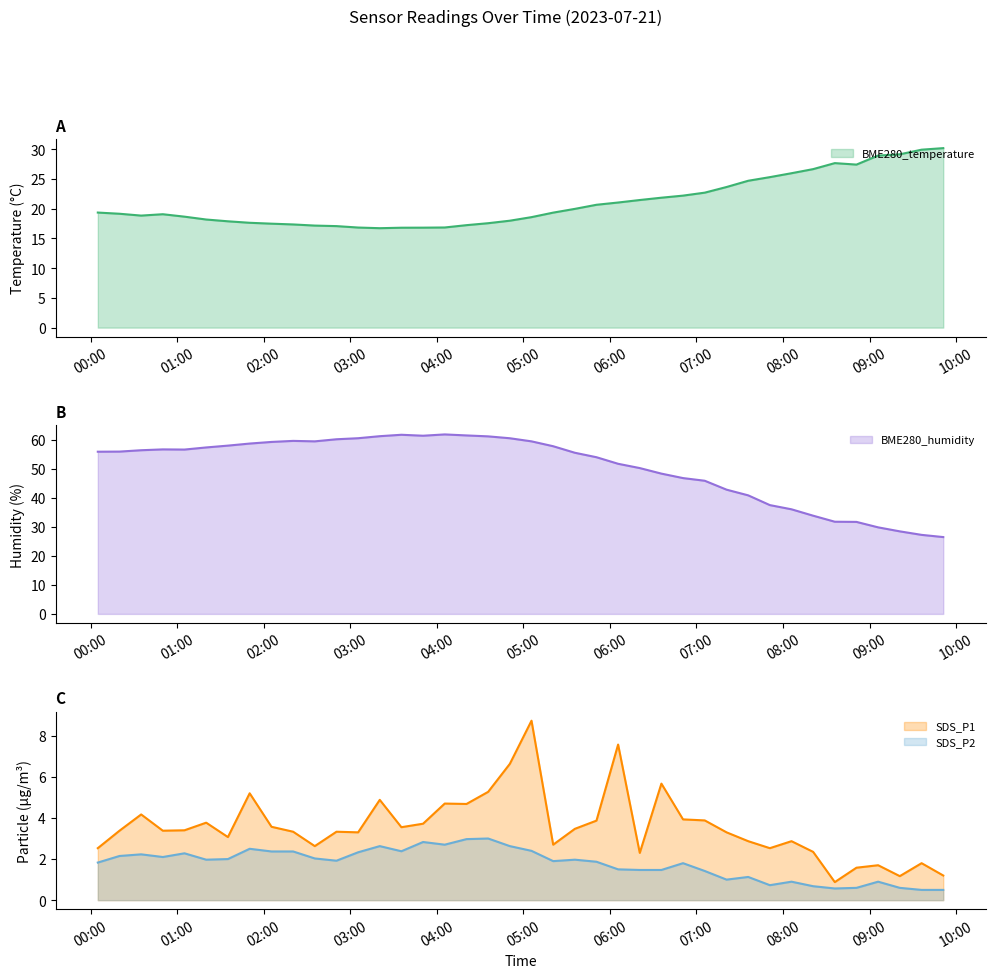

Rank the categories by SDS_P1 value from lowest to highest.

2023/07/21 08:35:56, 2023/07/21 09:21:00, 2023/07/21 09:51:08, 2023/07/21 08:50:57, 2023/07/21 09:05:59, 2023/07/21 09:36:07, 2023/07/21 06:20:42, 2023/07/21 08:20:55, 2023/07/21 00:04:55, 2023/07/21 07:50:54, 2023/07/21 02:35:22, 2023/07/21 05:20:40, 2023/07/21 07:35:53, 2023/07/21 08:05:55, 2023/07/21 01:35:08, 2023/07/21 03:05:25, 2023/07/21 07:20:53, 2023/07/21 02:20:22, 2023/07/21 02:50:24, 2023/07/21 00:19:58, 2023/07/21 00:49:59, 2023/07/21 01:05:01, 2023/07/21 05:35:41, 2023/07/21 03:35:25, 2023/07/21 02:05:22, 2023/07/21 03:50:27, 2023/07/21 01:20:04, 2023/07/21 05:50:41, 2023/07/21 07:05:46, 2023/07/21 06:50:42, 2023/07/21 00:34:59, 2023/07/21 04:20:34, 2023/07/21 04:05:28, 2023/07/21 03:20:25, 2023/07/21 01:50:13, 2023/07/21 04:35:35, 2023/07/21 06:35:42, 2023/07/21 04:50:36, 2023/07/21 06:05:41, 2023/07/21 05:05:38